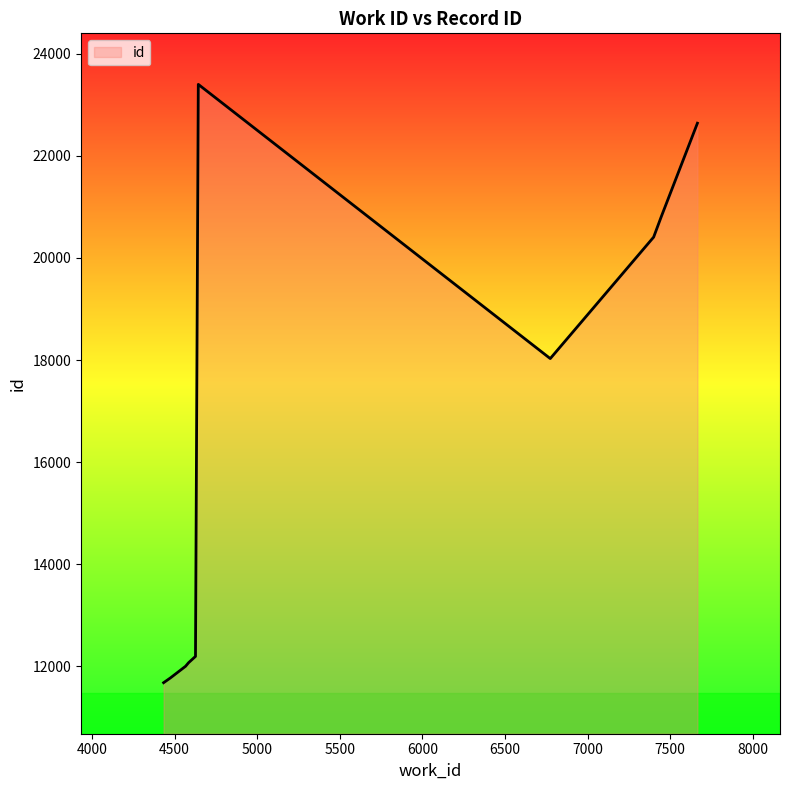

What is the sum of all values?

164990